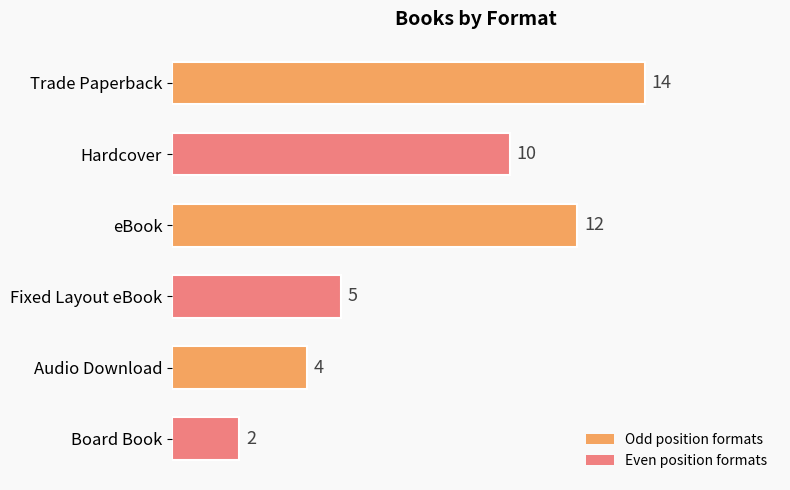

What is the minimum value shown in the chart?

2